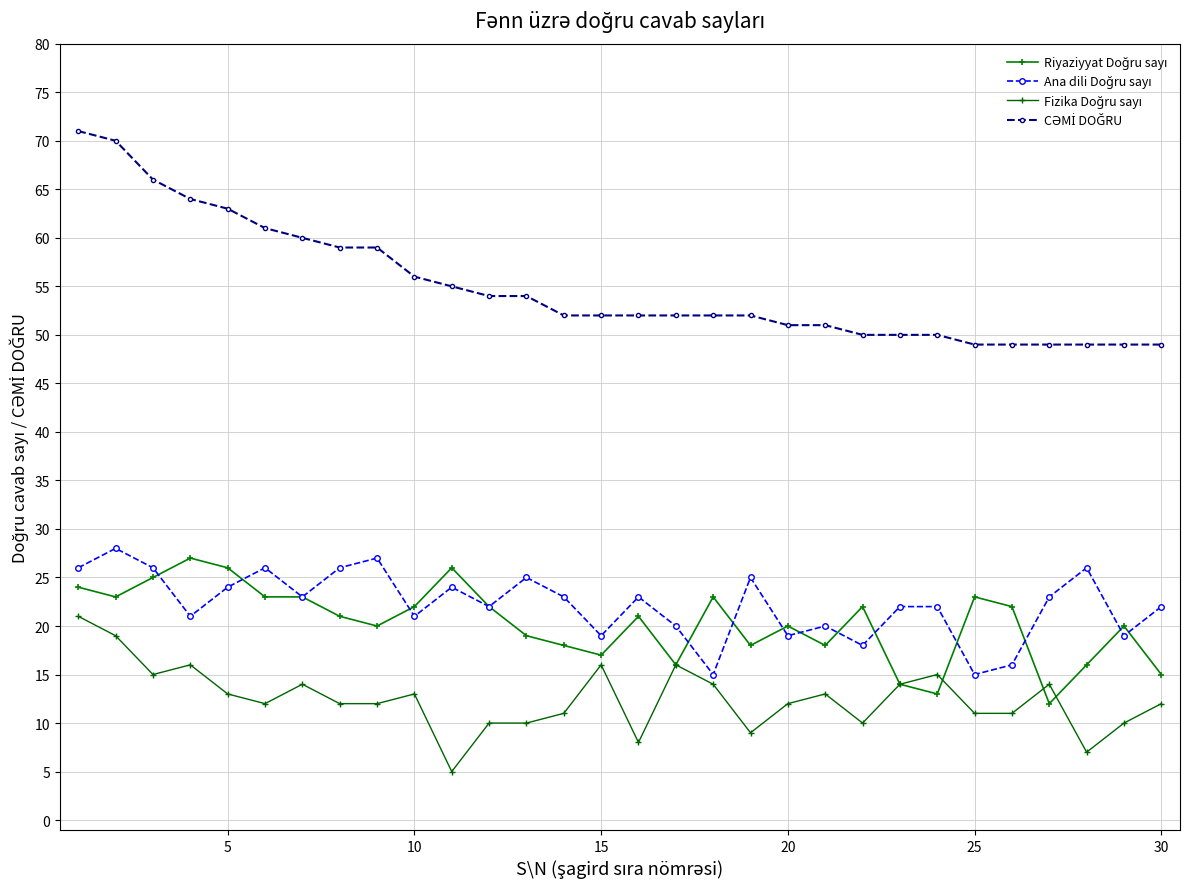

Does the chart have visible grid lines?

Yes